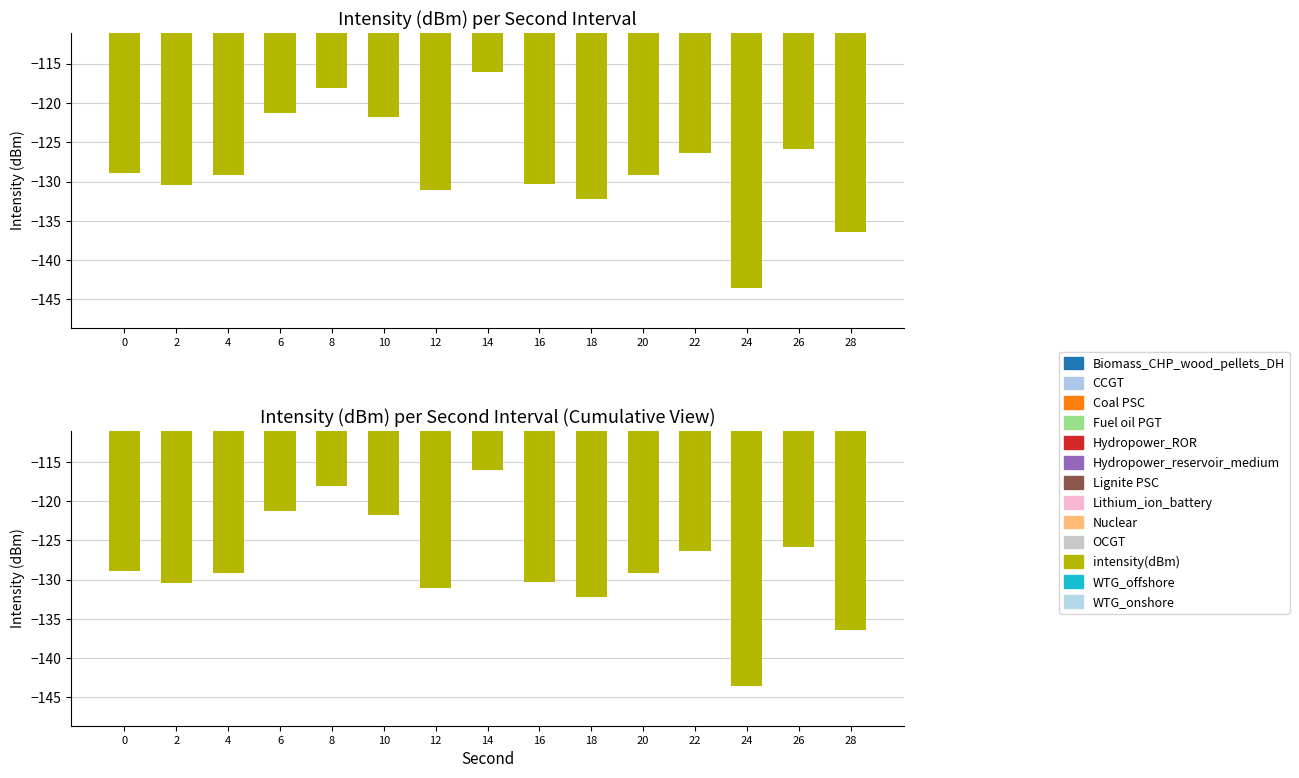

What is the difference between the maximum and minimum values?

27.5